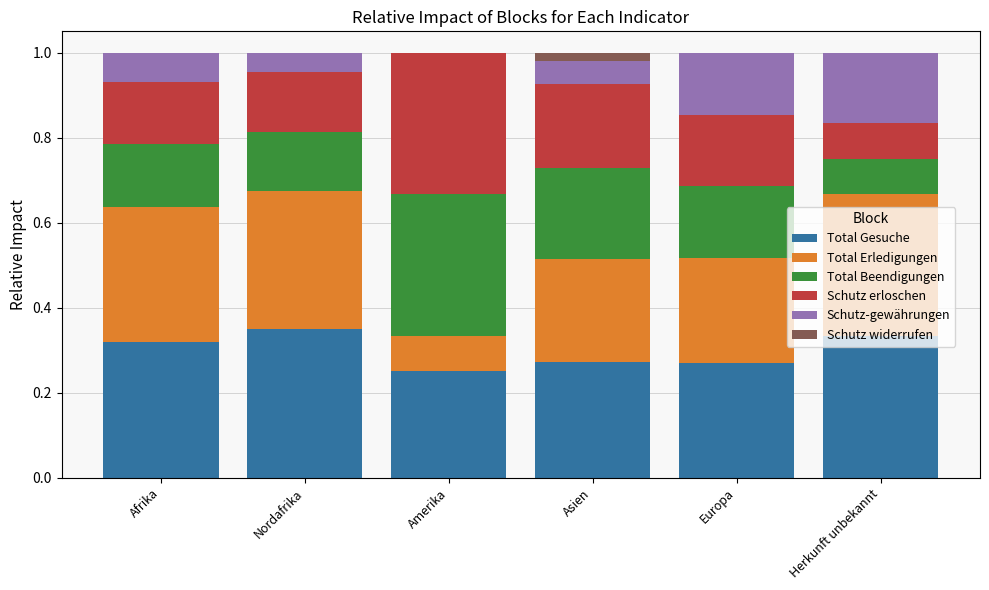

Are the bars grouped side by side (vs. stacked)?

No